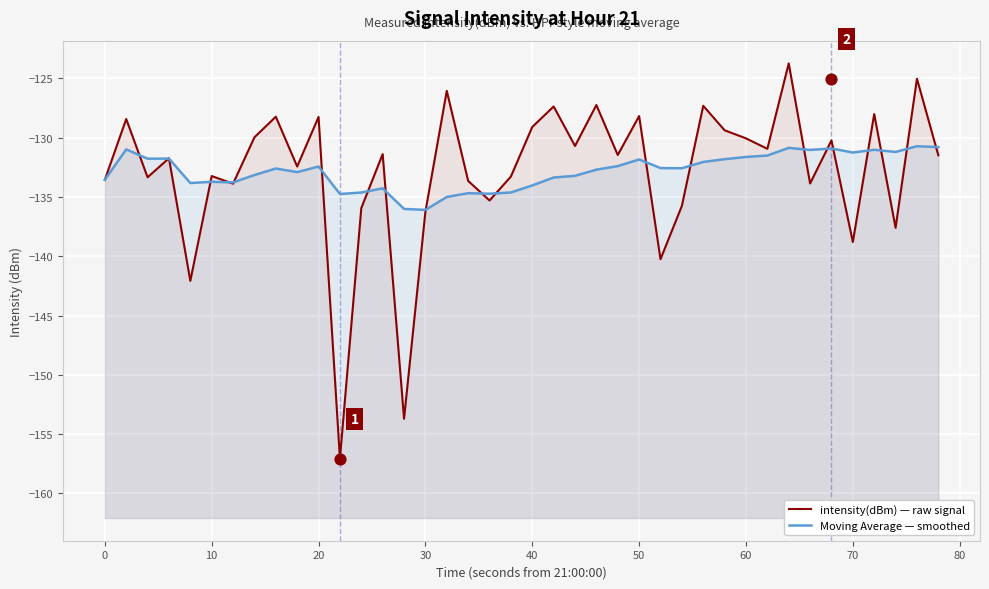

Which series reaches the minimum Y coordinate?

intensity(dBm) — raw signal